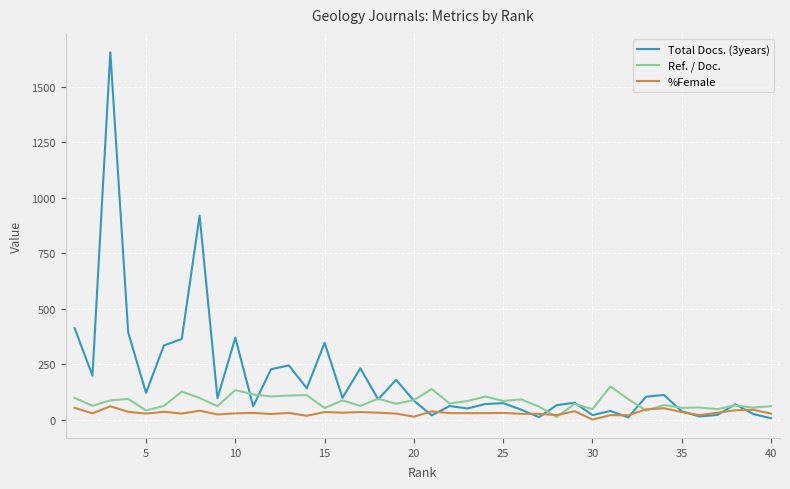

Which series has the largest range (max minus min)?

Total Docs. (3years)